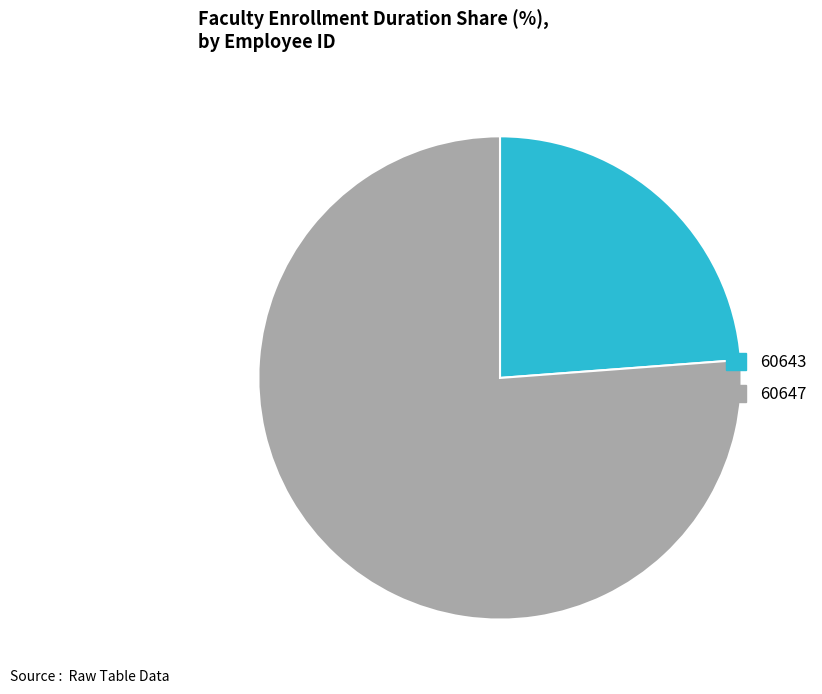

What is the majority slice?

60647